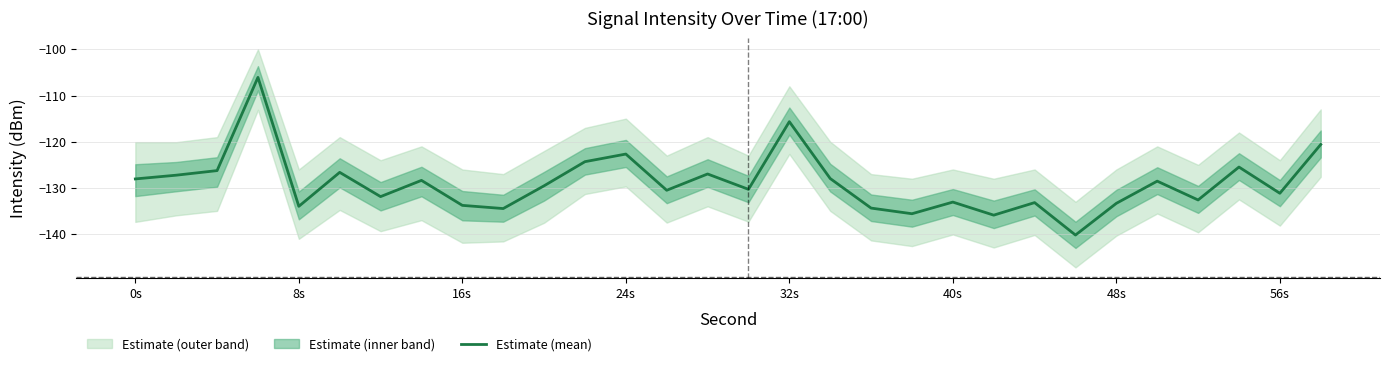

The value of Estimate (mean) at 48s is -133.3. True or false?

True